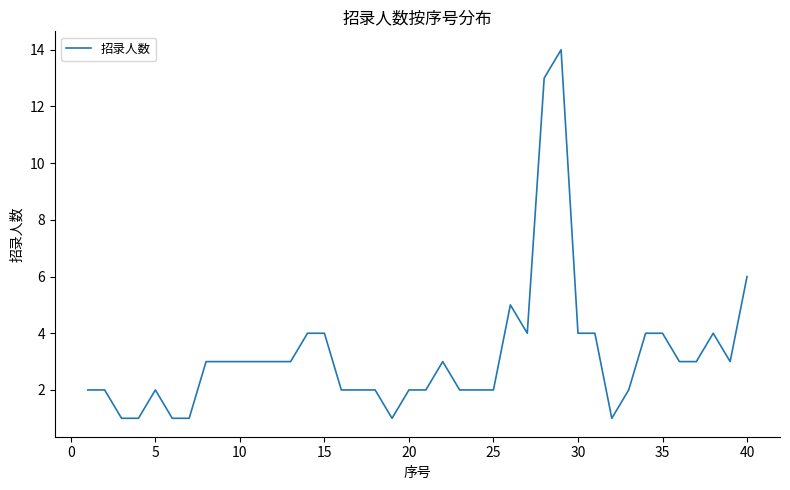

What is the sum of all values?

130